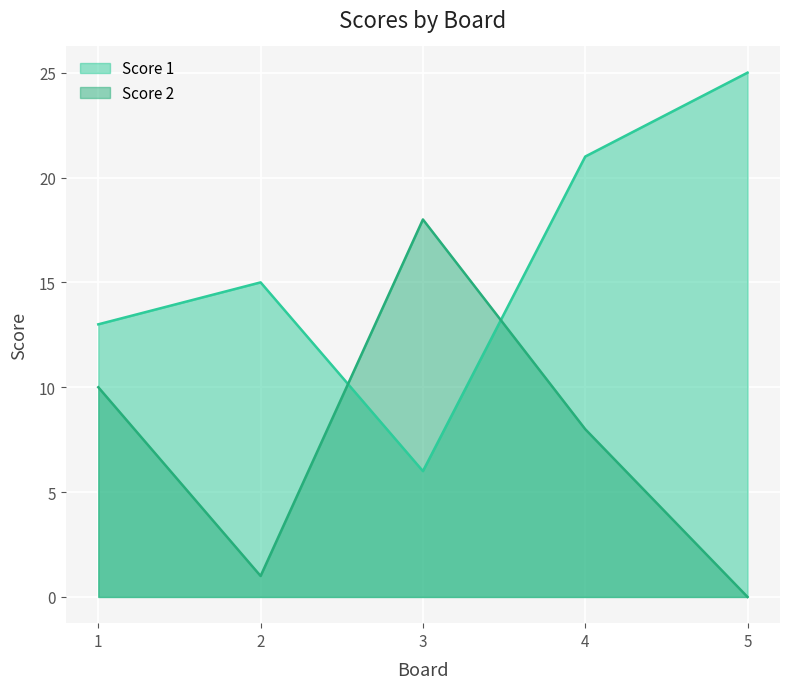

The value of Score 2 at 4 is 8. True or false?

True